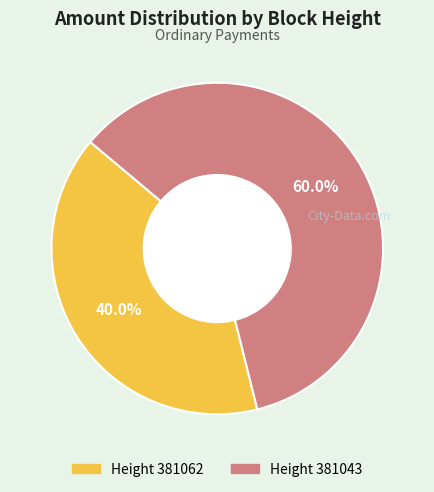

Is there any slice that represents more than half of the pie?

Yes